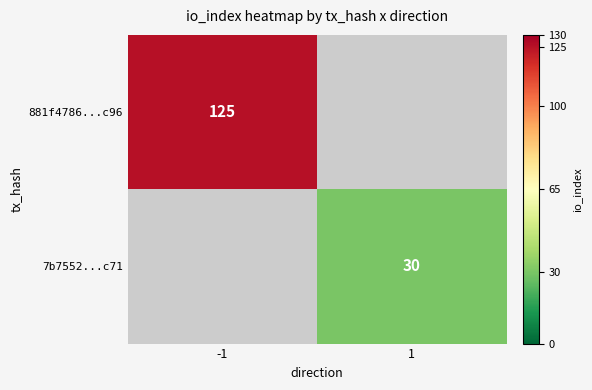

The value of 7b7552...c71 at 1 is 30. True or false?

True